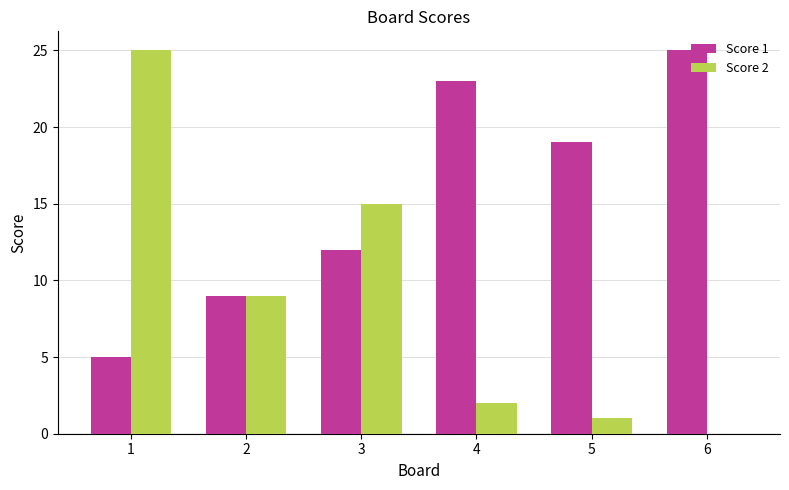

What is the sum of the Score 1 values at 2 and 5?

28